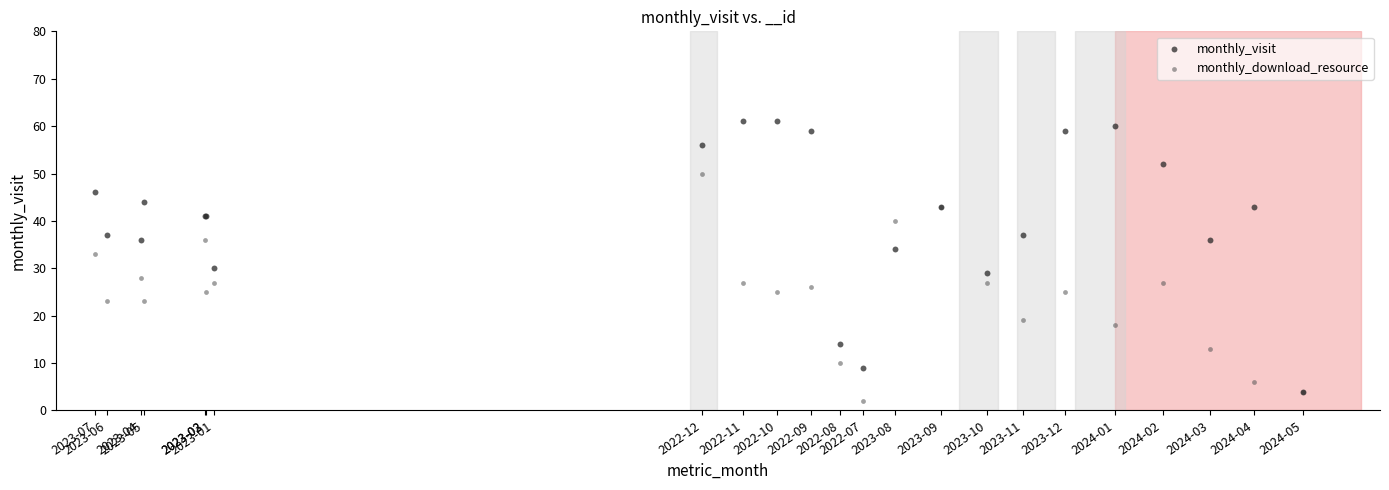

Which series has the largest Y range (max minus min)?

monthly_visit